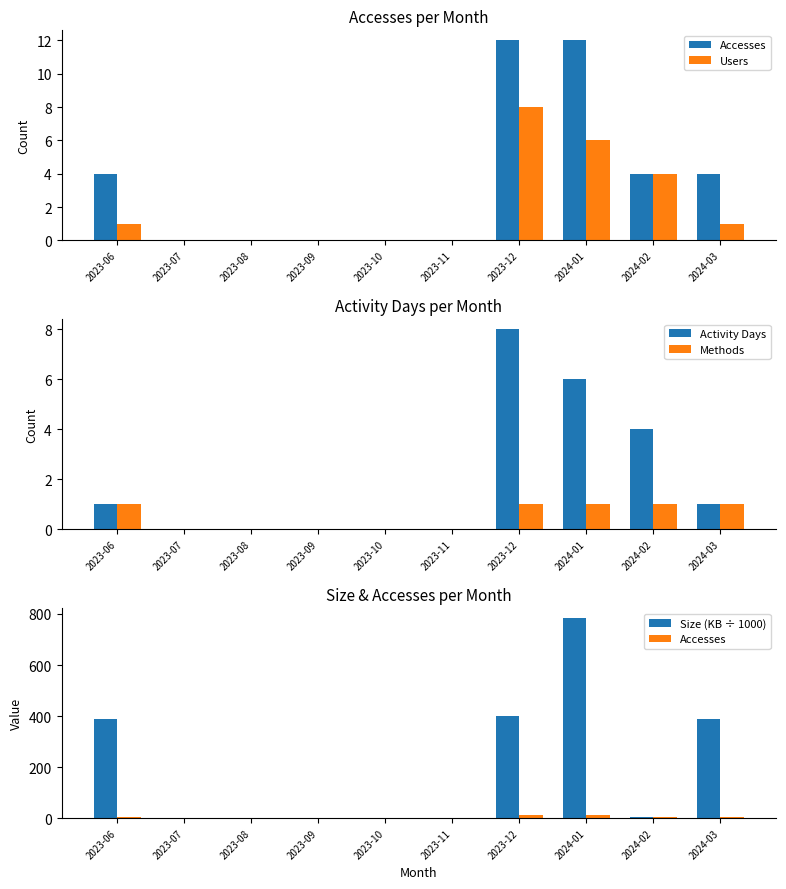

Count the Accesses values in the range 0 to 4.

8